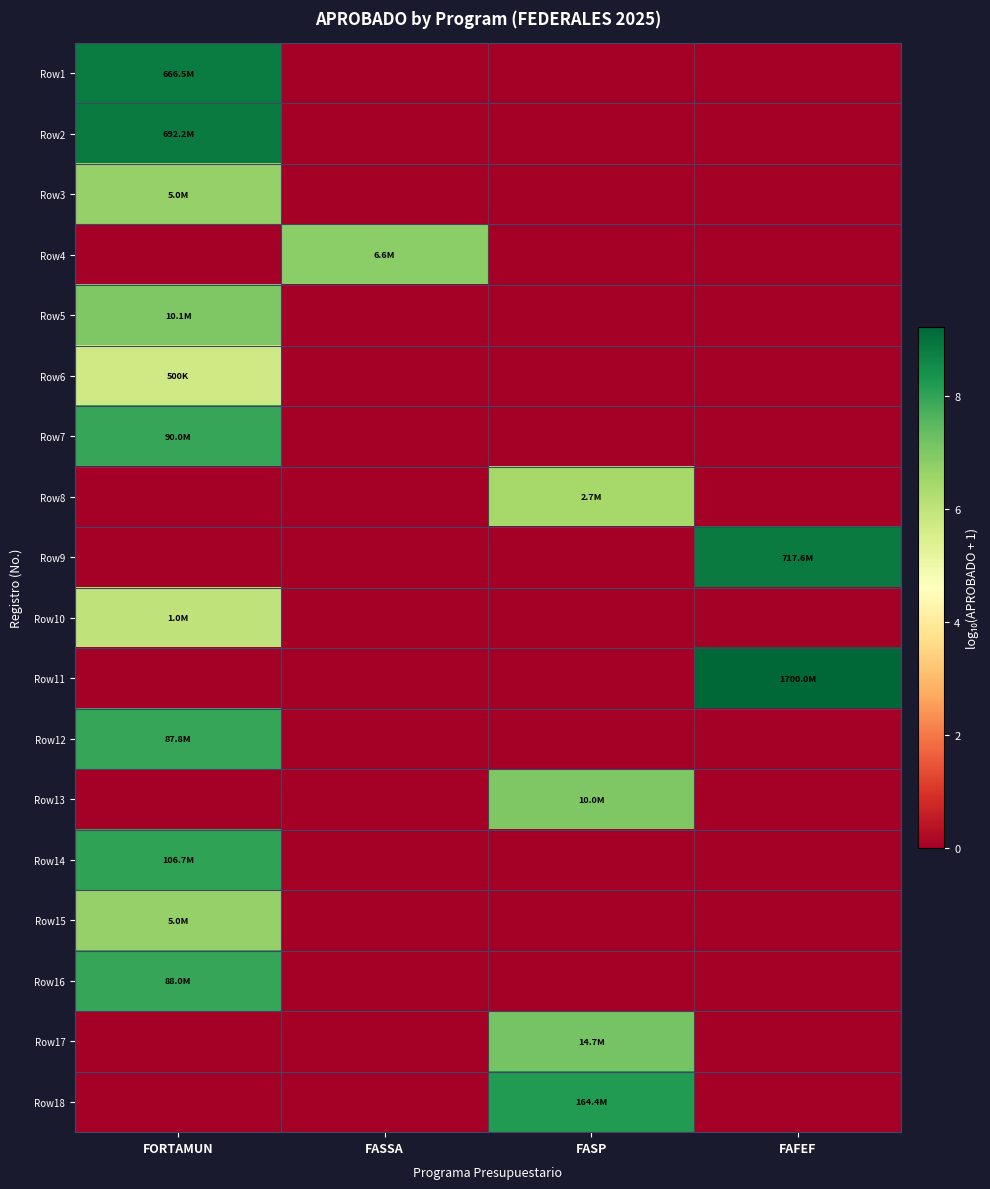

List the series in order of their peak value, lowest first.

Row6, Row10, Row8, Row3, Row15, Row4, Row13, Row5, Row17, Row12, Row16, Row7, Row14, Row18, Row1, Row2, Row9, Row11